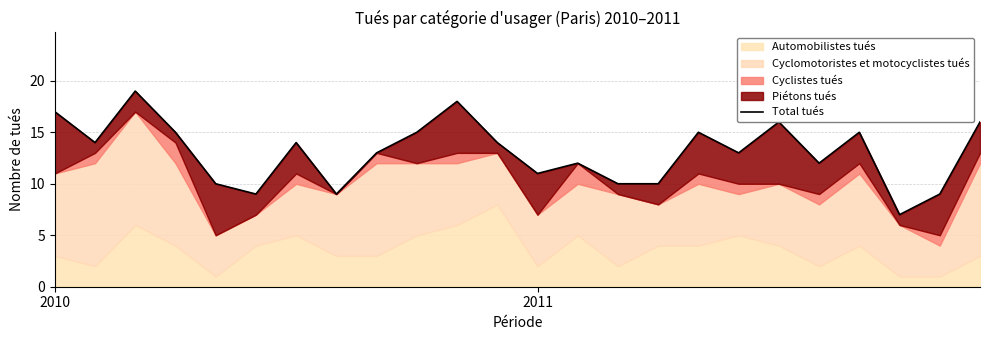

How many lines are shown in the chart?

1